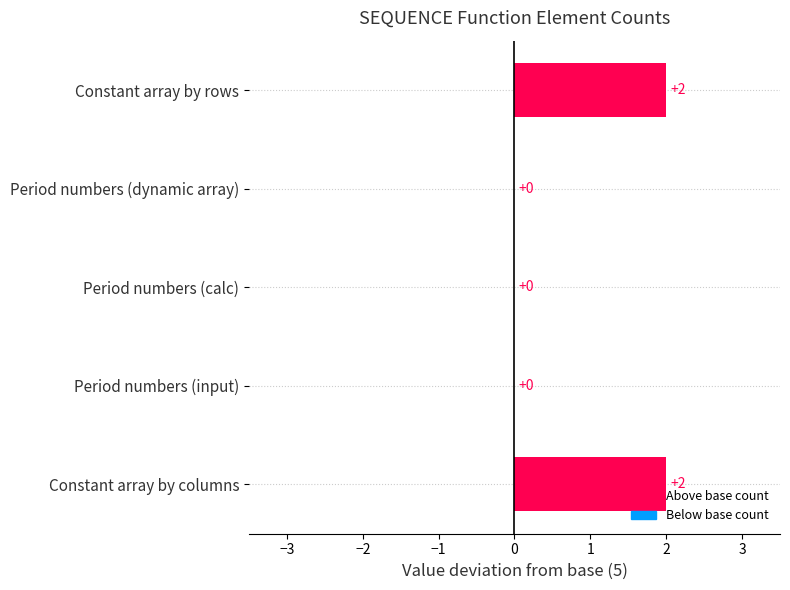

True or false: the data shows 2 at Constant array by rows.

True